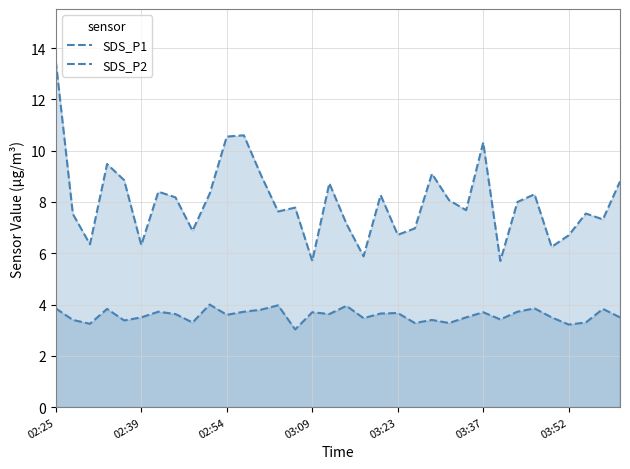

What is the difference between the maximum and second lowest values in the SDS_P2 series?

0.8